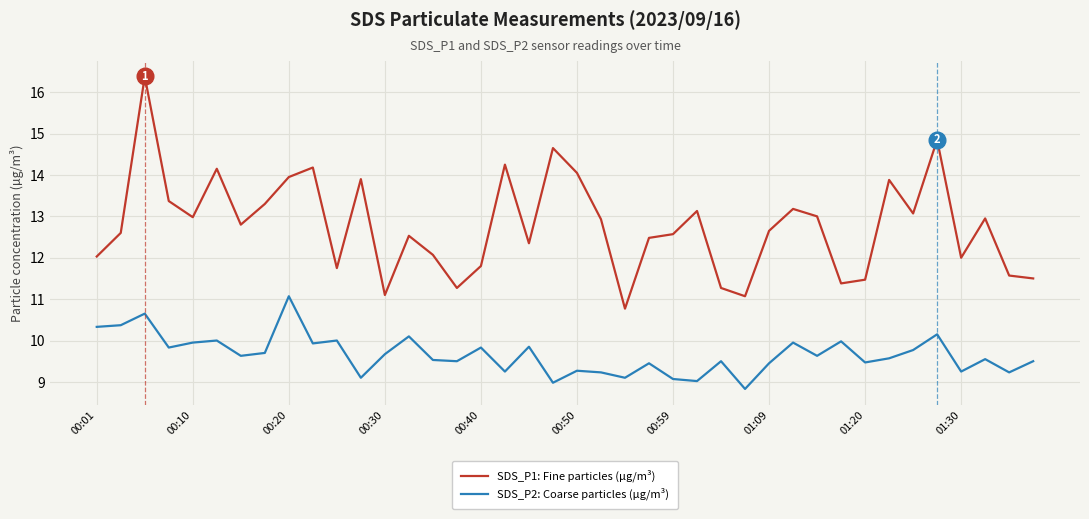

True or false: SDS_P2: Coarse particles (µg/m³) and SDS_P1: Fine particles (µg/m³) cross at least once.

False